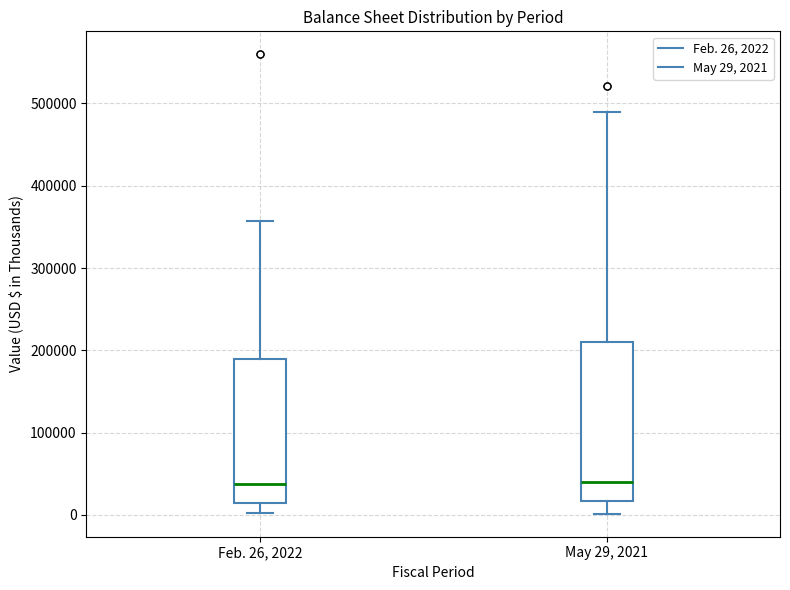

Where is the upper edge of the box for May 29, 2021 on the y-axis? The values are not printed on the chart, so give them approximately, as read against the axis.

210000